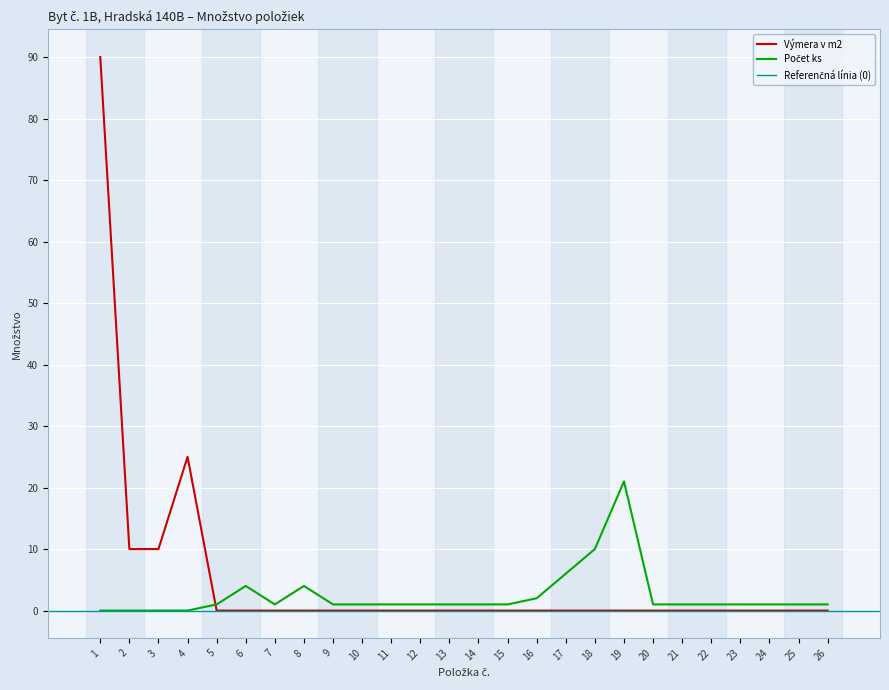

In Počet ks (počet), how many points are higher than both neighbors (excluding endpoints)?

3